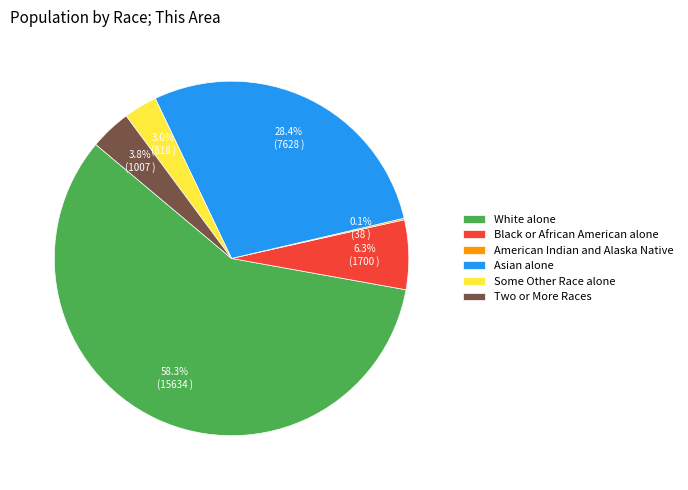

Which slice is the largest?

White alone